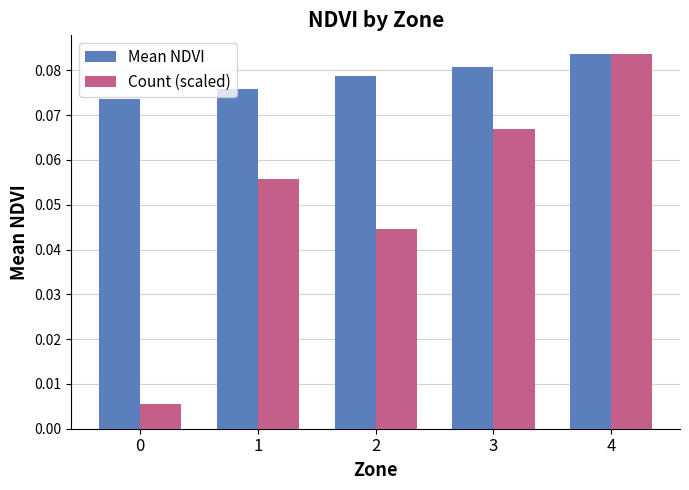

What are all the series names shown in the legend?

Mean NDVI, Count (scaled)